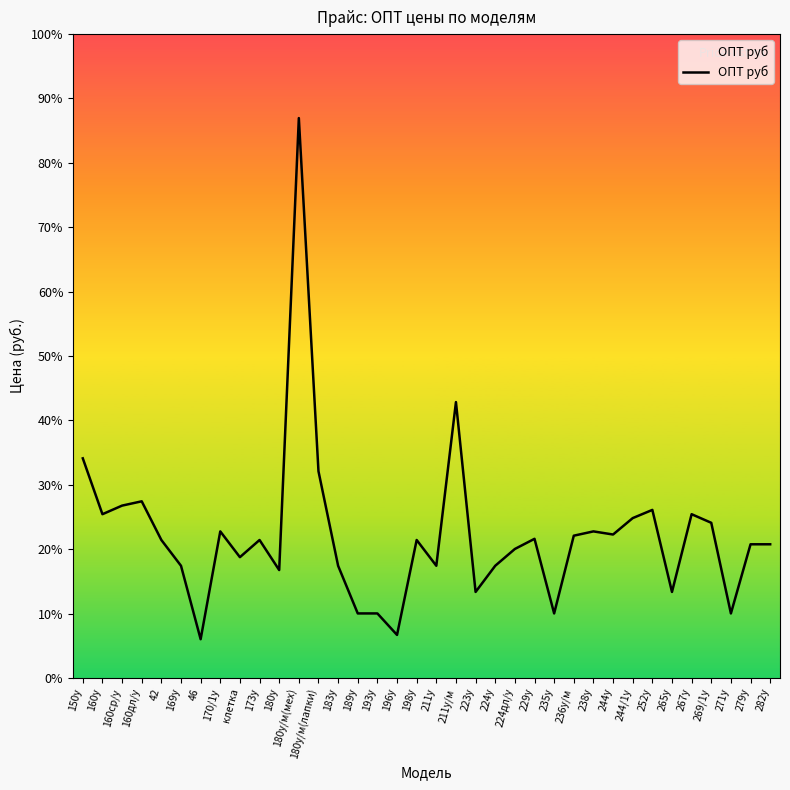

How many points are lower than both their immediate neighbors (excluding endpoints)?

11